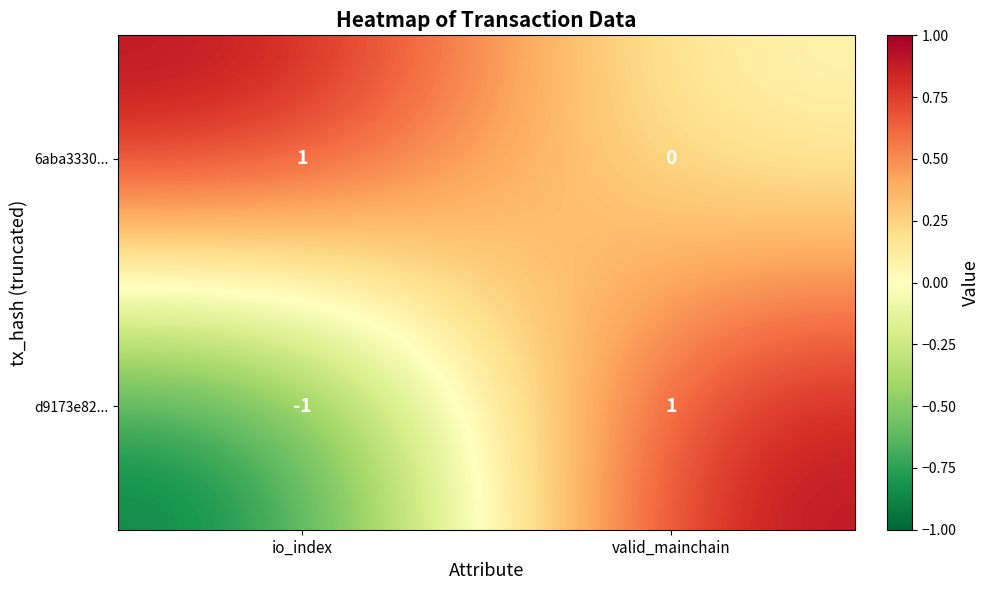

Reading left to right, what are all the values shown in this chart?

6aba3330...: io_index=1	valid_mainchain=0
d9173e82...: io_index=-1	valid_mainchain=1